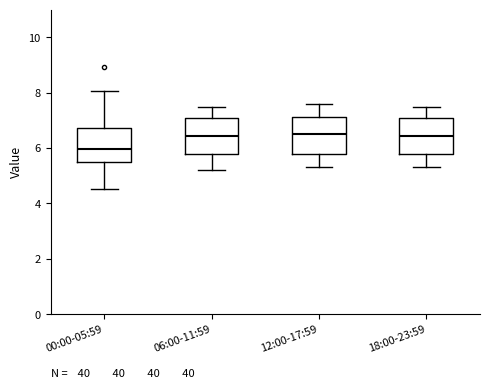

Which box's median line is the lowest?

00:00-05:59